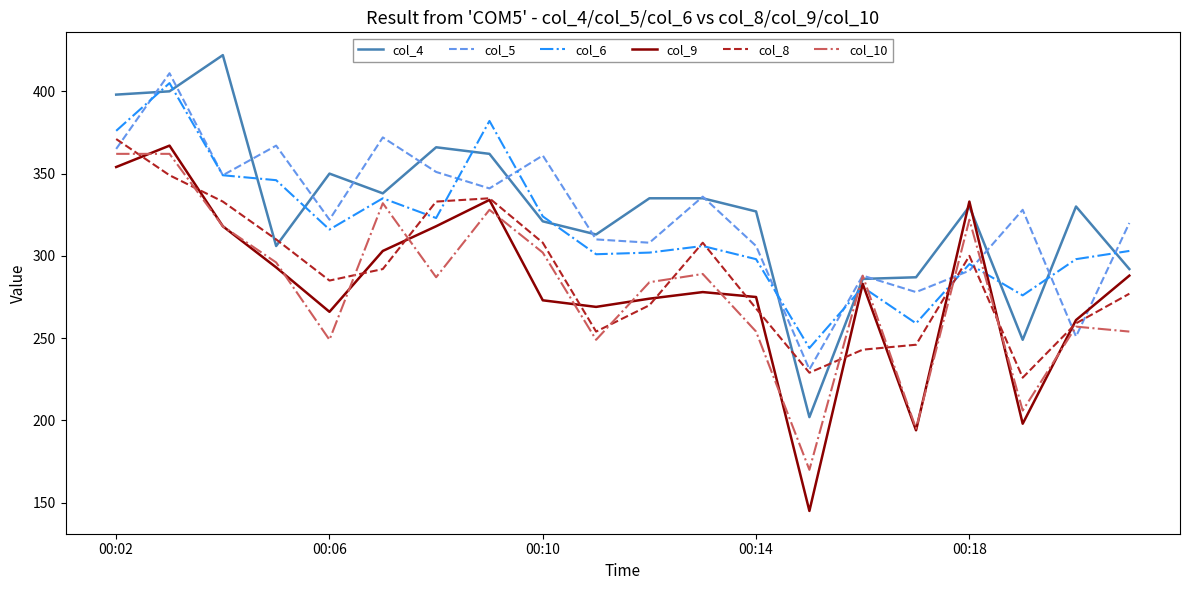

After their last crossing, which series has the higher values: col_8 or col_4?

col_4